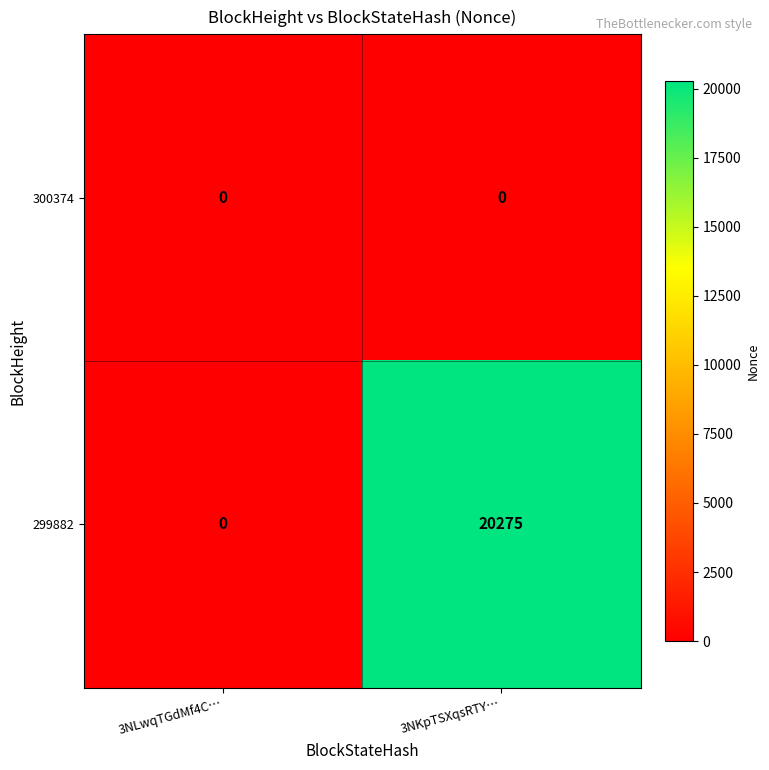

What is the sum of all 299882 values?

20275